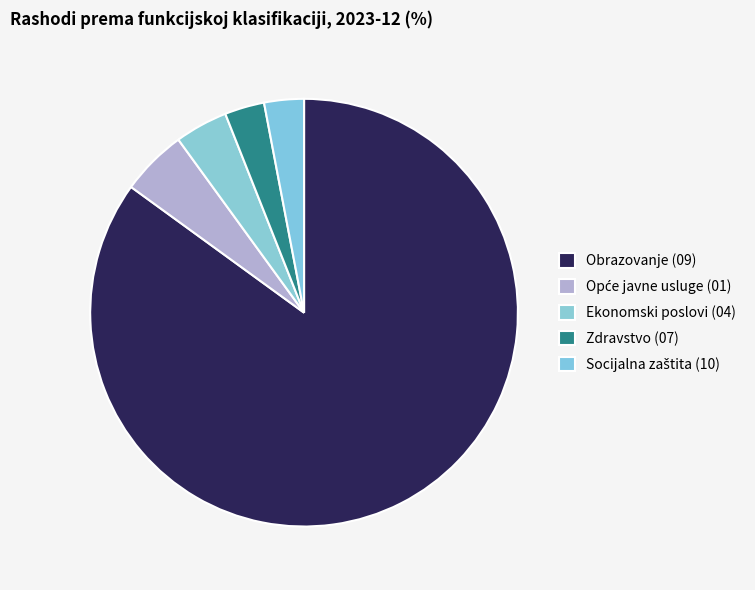

How much of the chart is everything except Socijalna zaštita (10)?

97.0%